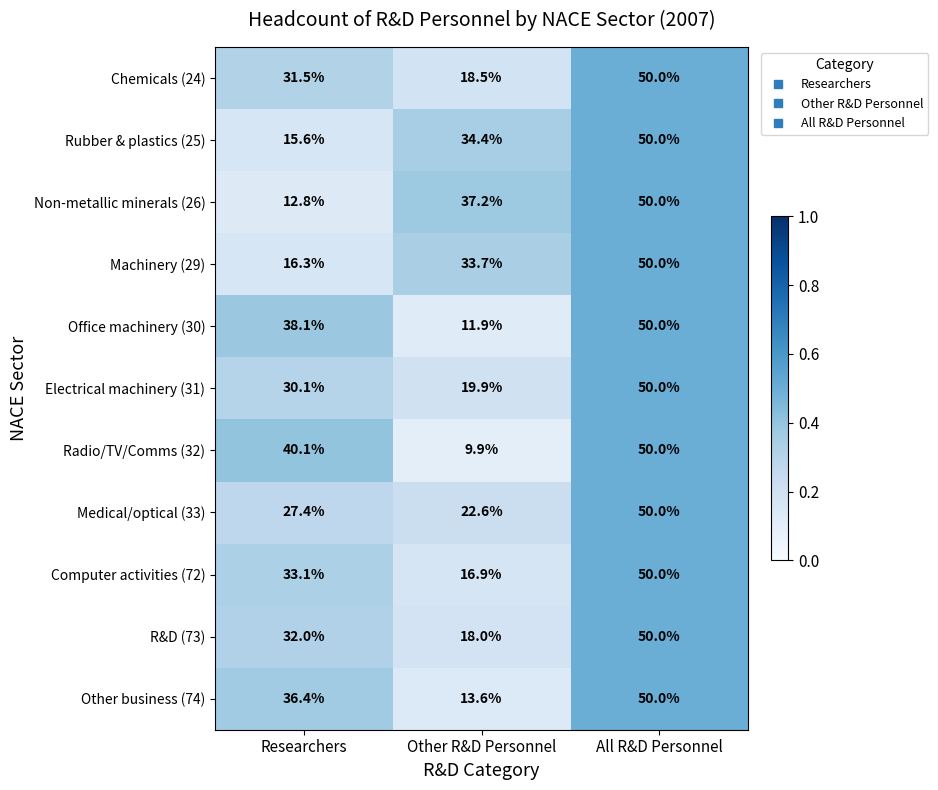

What is the minimum value shown in the chart?

9.9